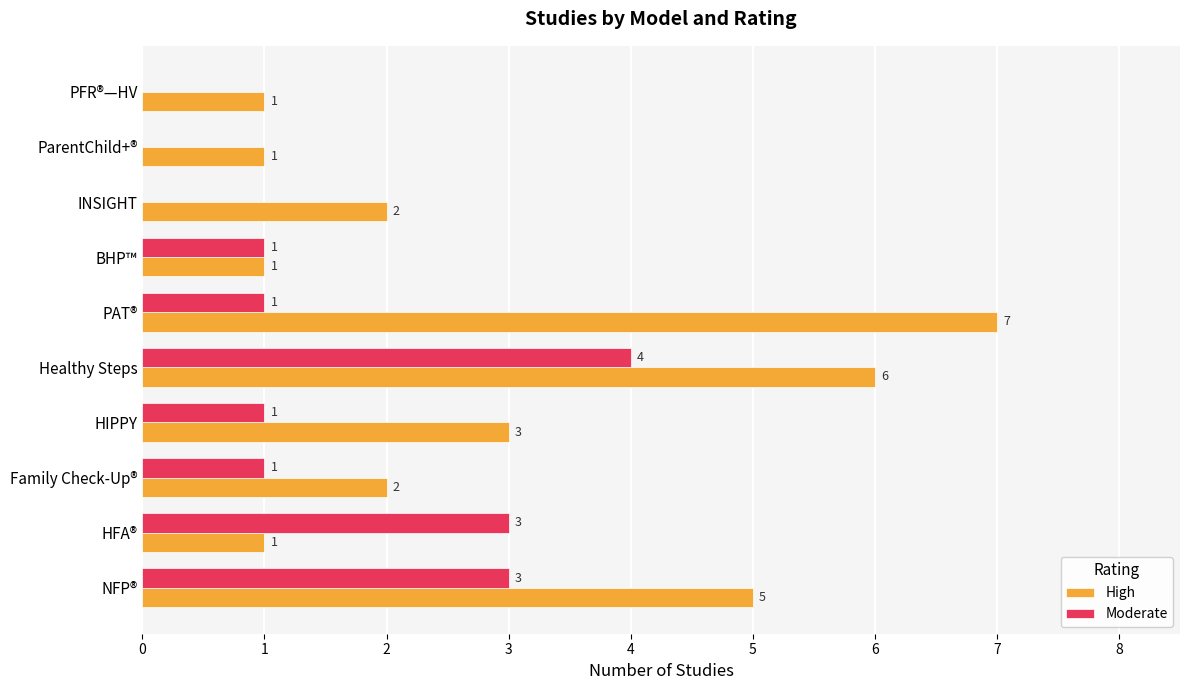

At which category is the sum across all series the highest?

Healthy Steps